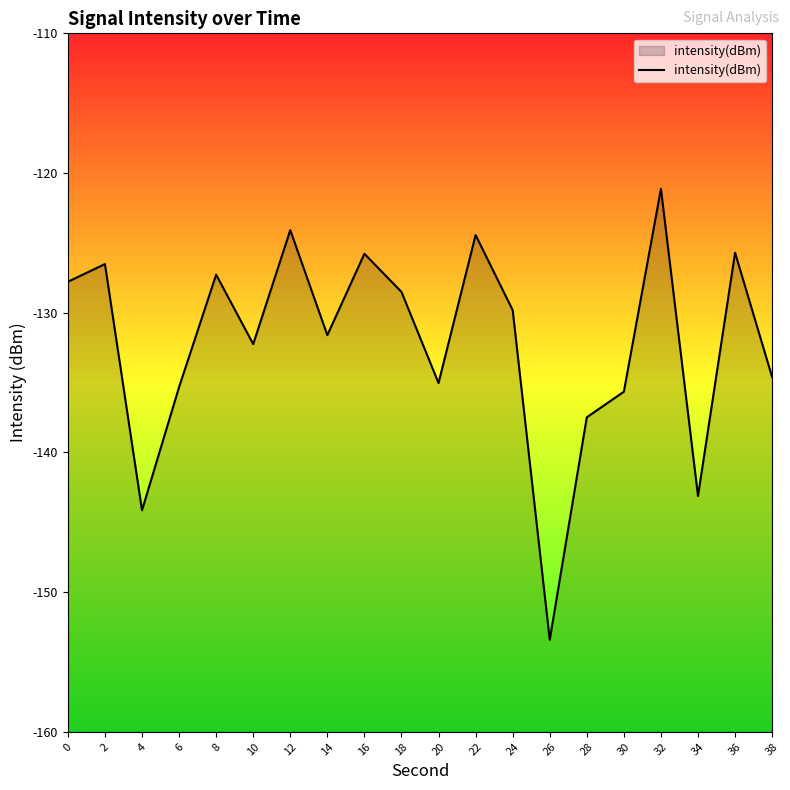

Reading left to right, list all the values displayed in this chart.

-127.8	-126.5	-144.1	-135.3	-127.3	-132.2	-124.1	-131.6	-125.8	-128.5	-135.0	-124.4	-129.8	-153.4	-137.5	-135.7	-121.1	-143.1	-125.7	-134.6